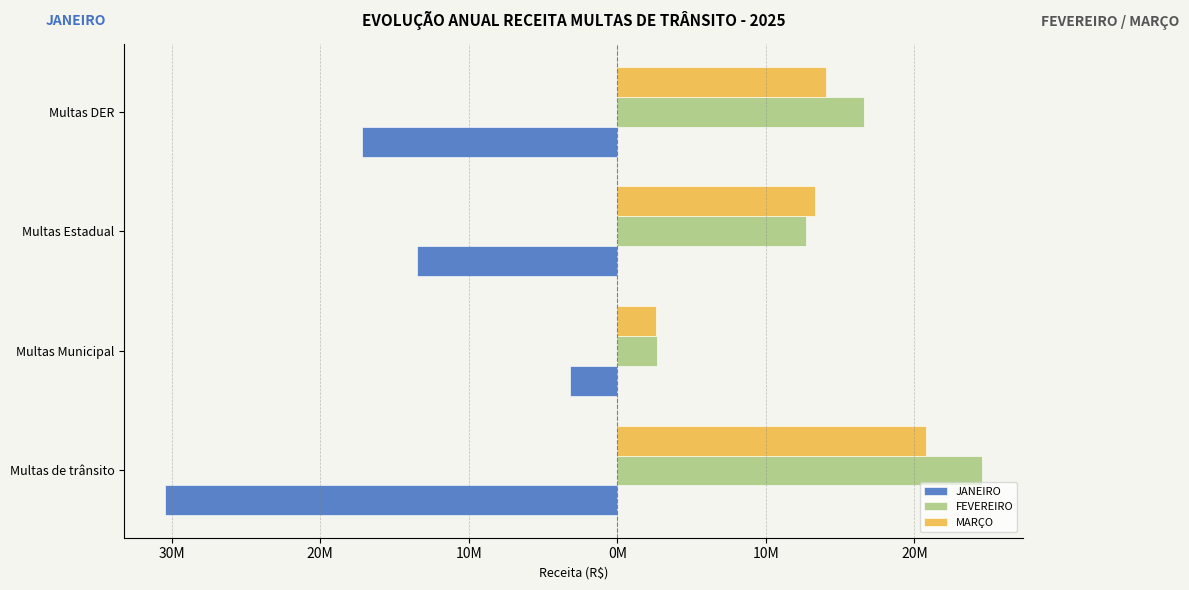

Which series has the widest spread of values?

JANEIRO